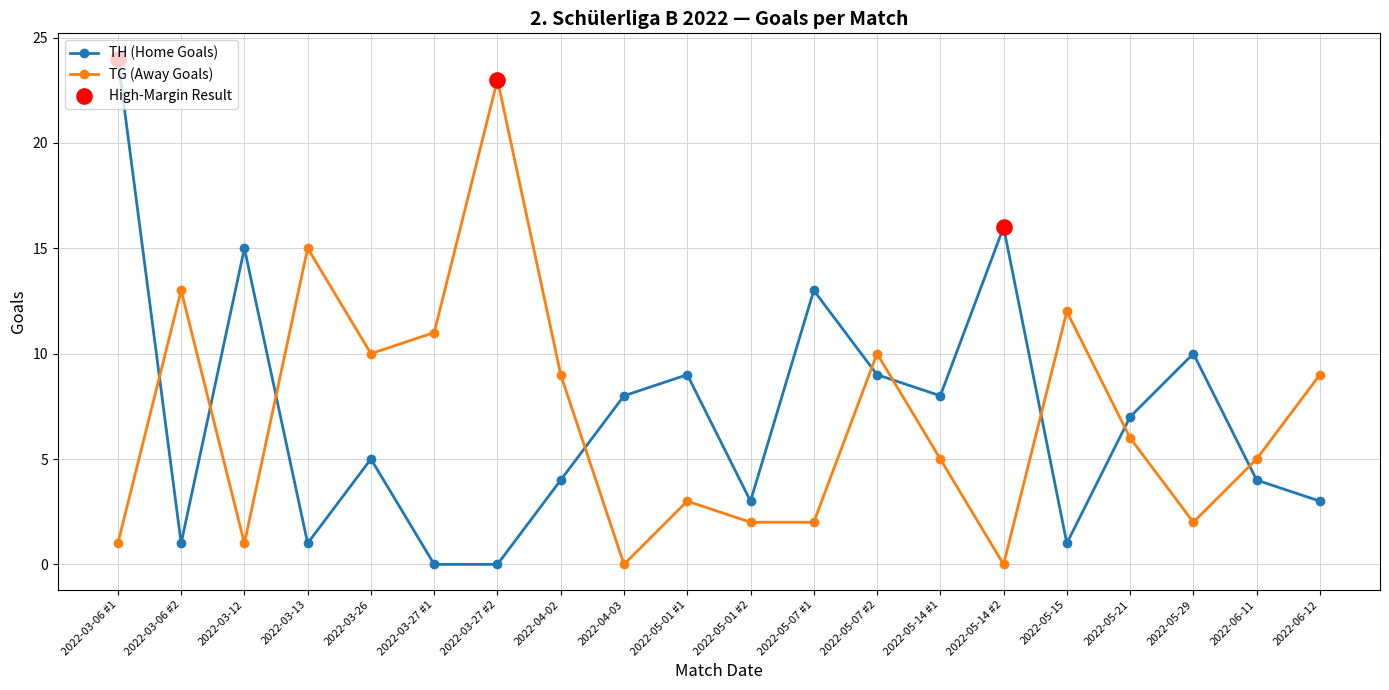

At which category is the sum across all series the highest?

2022-03-06 #1